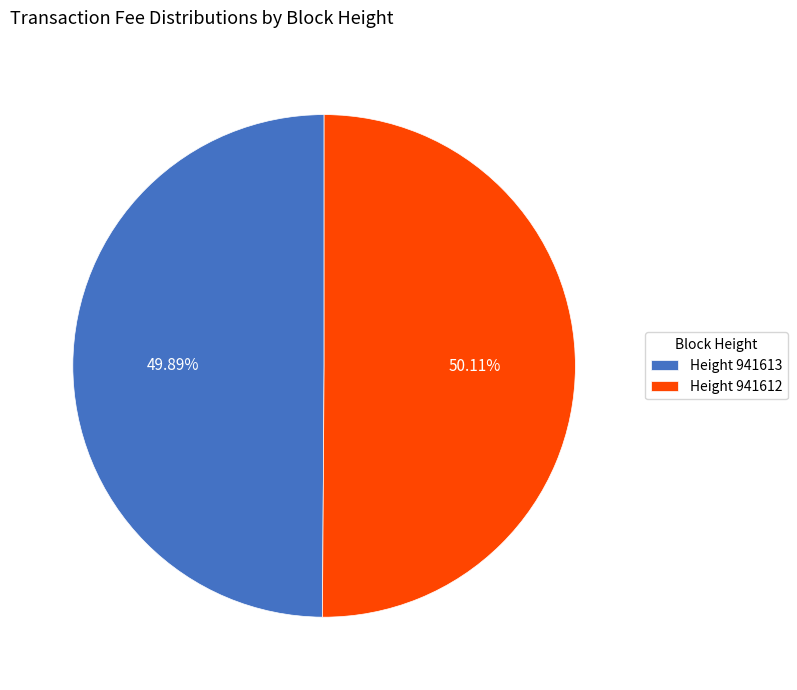

How many segments does this pie chart have?

2